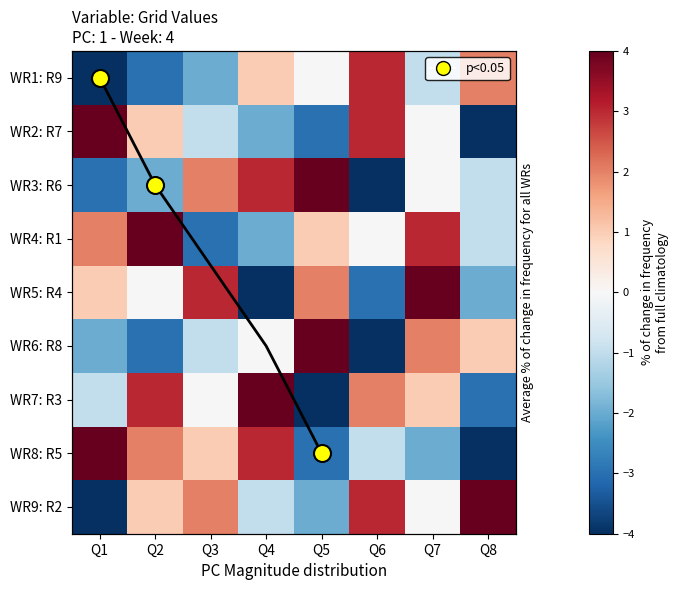

True or false: WR4: R1 has a value of 2 at Q1.

True